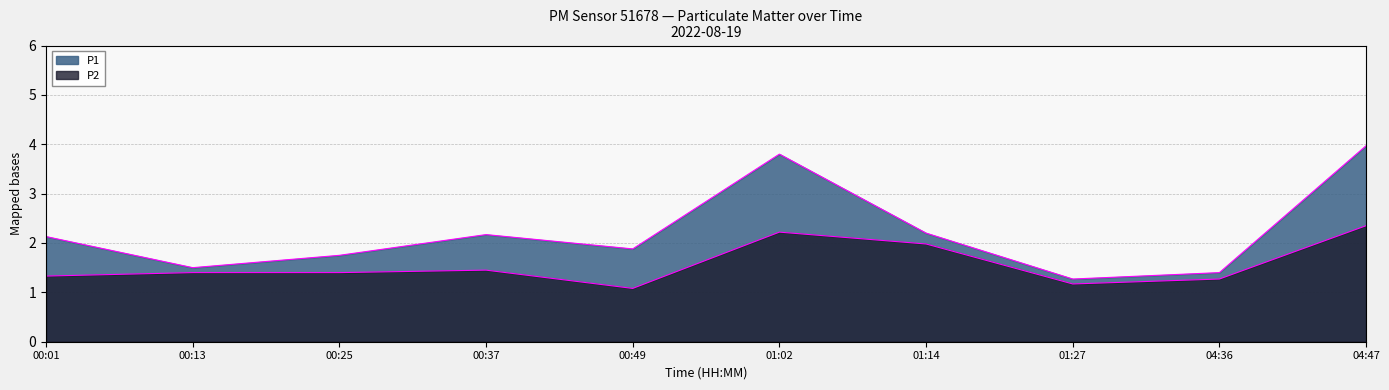

What is the difference between the second highest and second lowest values in the P1 series?

2.4